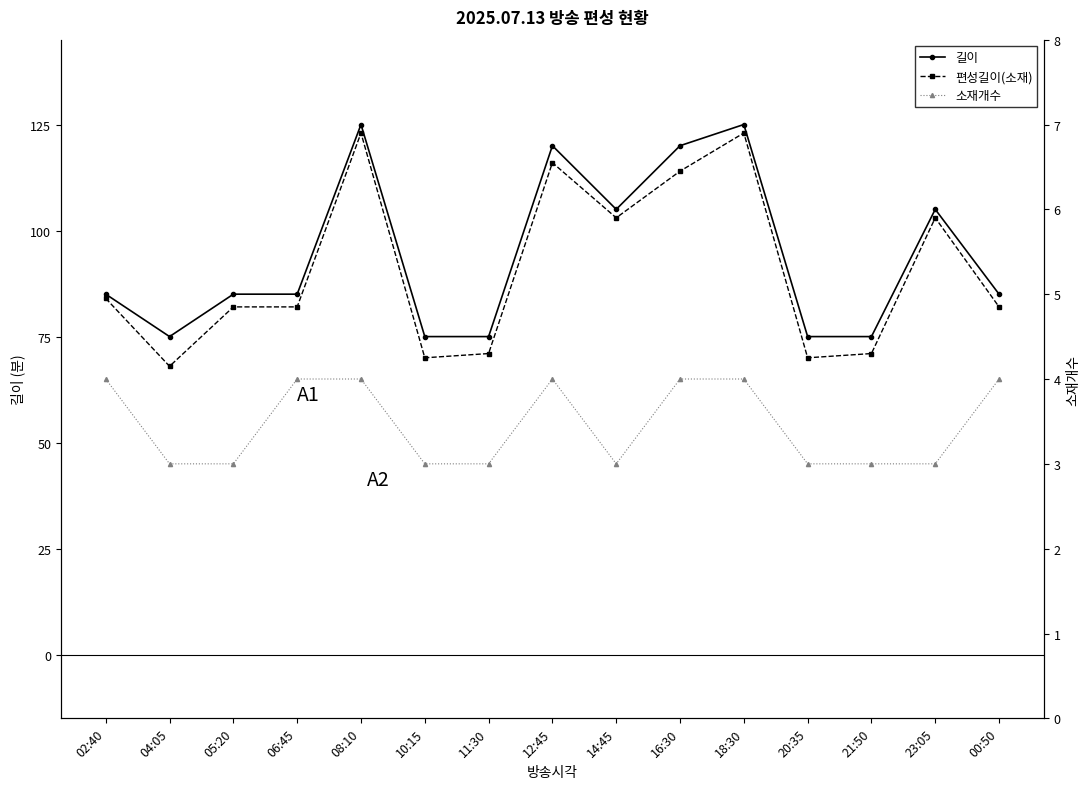

True or false: 소재개수 and 편성길이(소재) cross at least once.

False